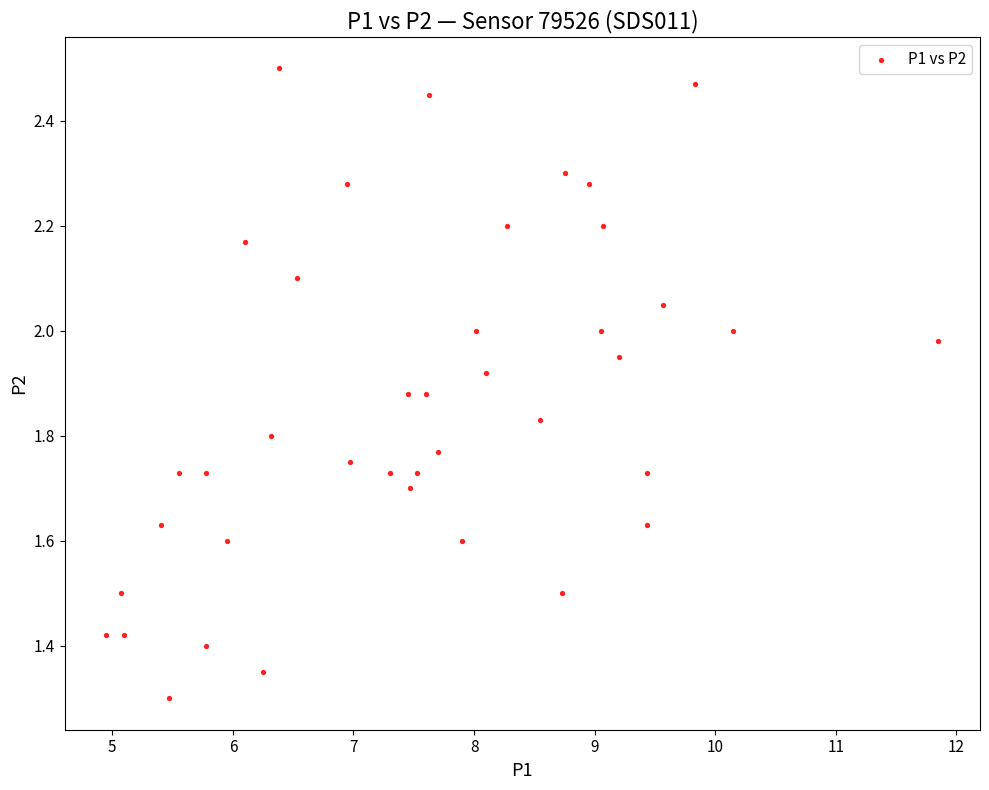

What Y value in the scatter plot is closest to 1?

1.3